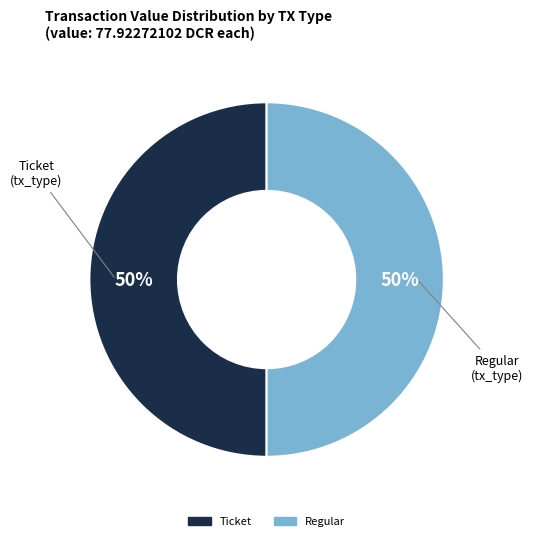

How many segments does this pie chart have?

2